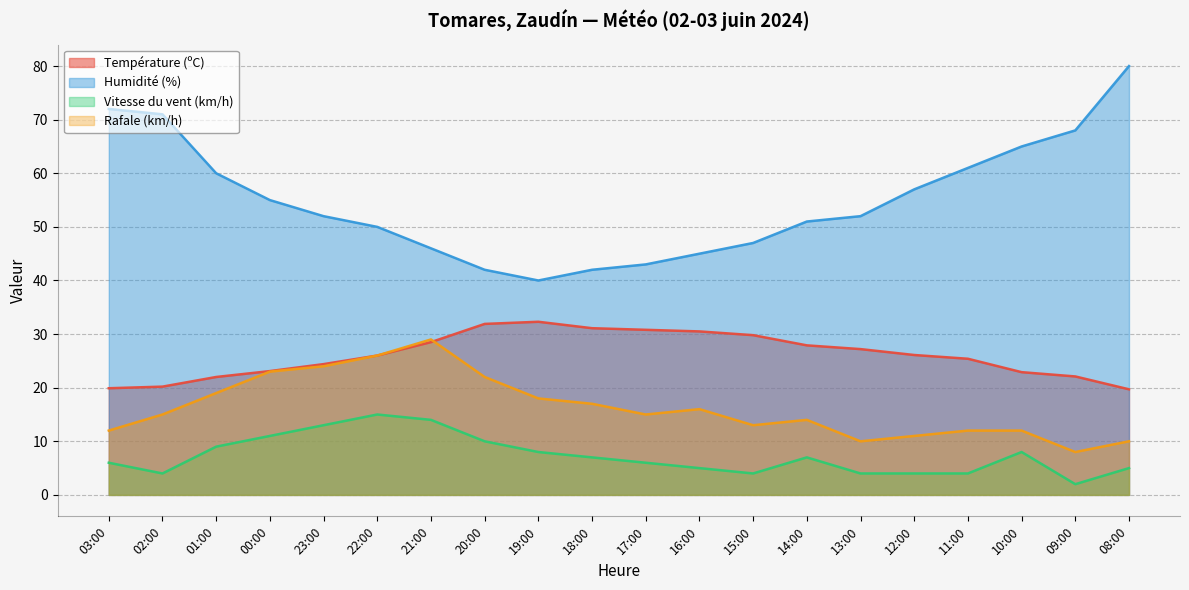

Where is the first local minimum for Humidité (%)?

19:00